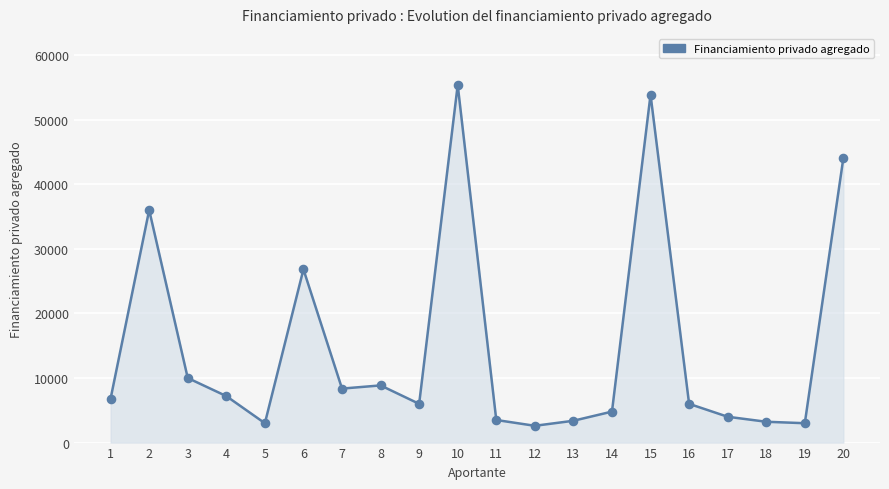

Which has a higher value, 3 or 1?

3